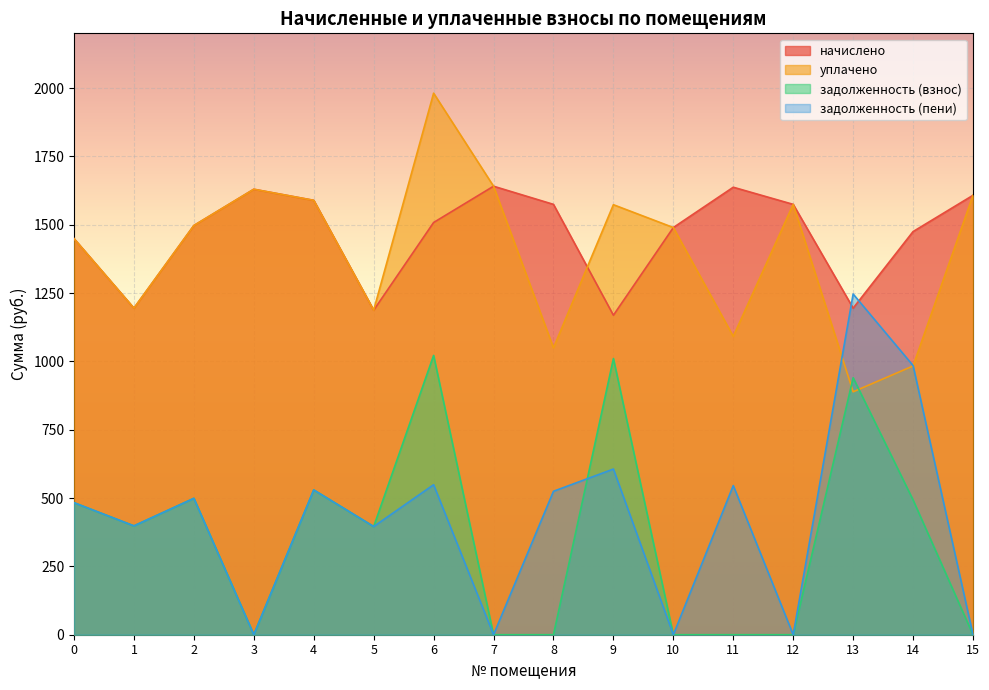

What is the approximate value of уплачено at 2?

1496.9